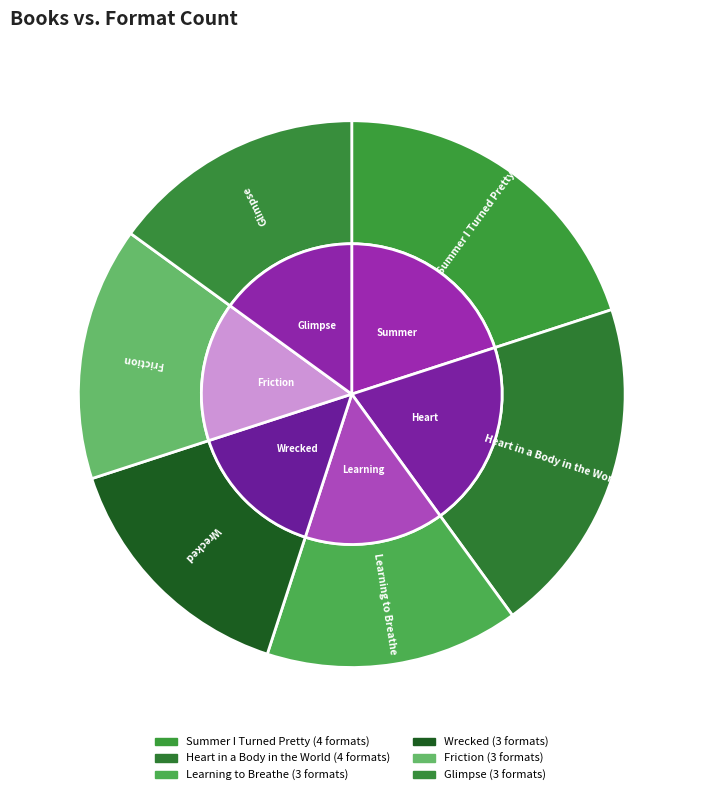

To the nearest percent, what portion does Summer I Turned Pretty represent?

20%